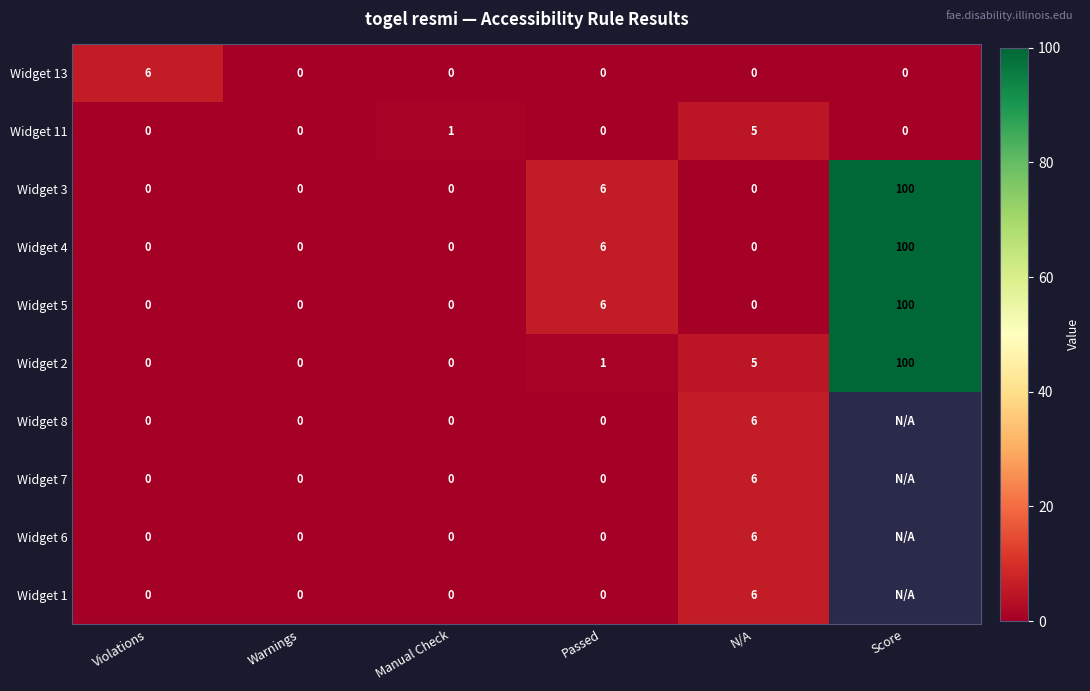

What is the total value across all series at N/A?

34